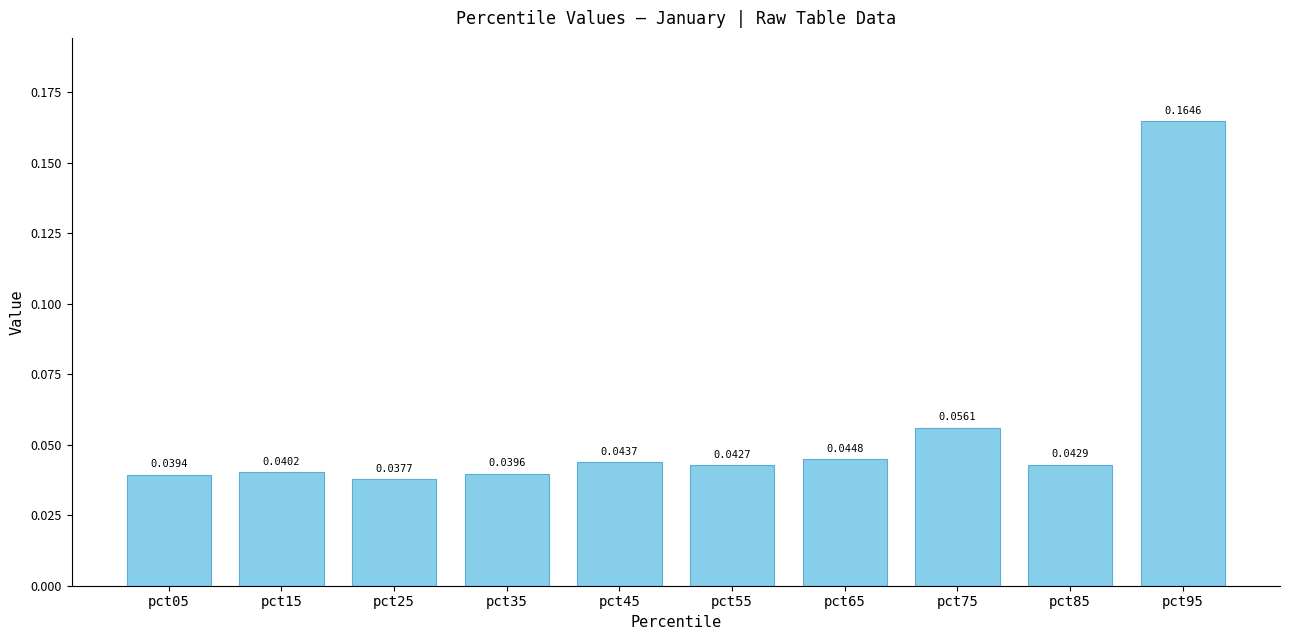

The value at pct95 is 0.3. True or false?

False